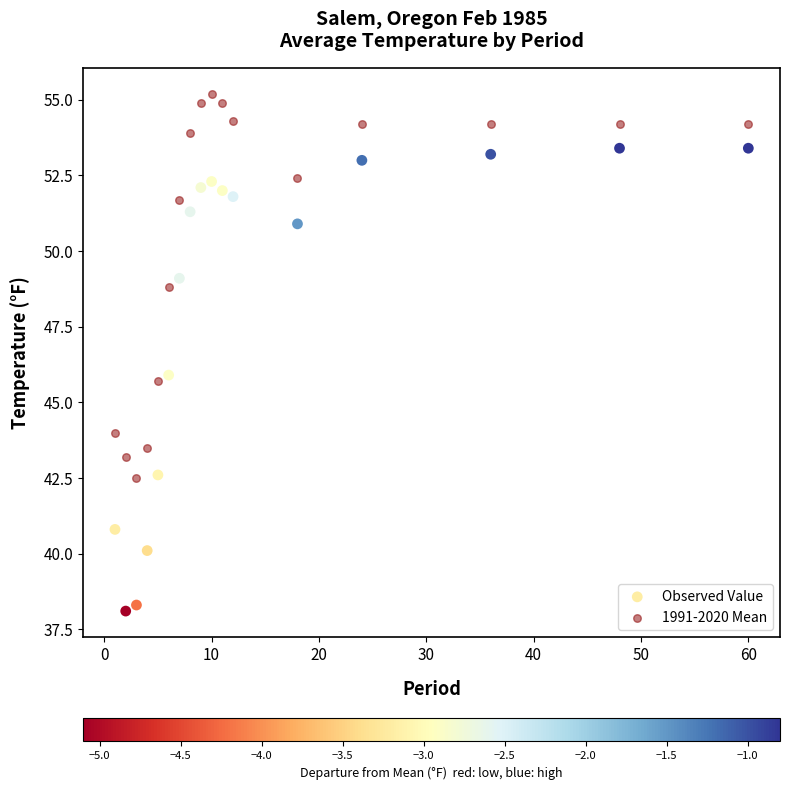

In the Observed Value series, what Y value is closest to 45?

45.9